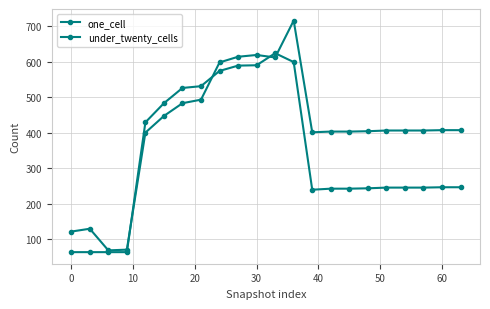

At which label is under_twenty_cells closest to 343?

30